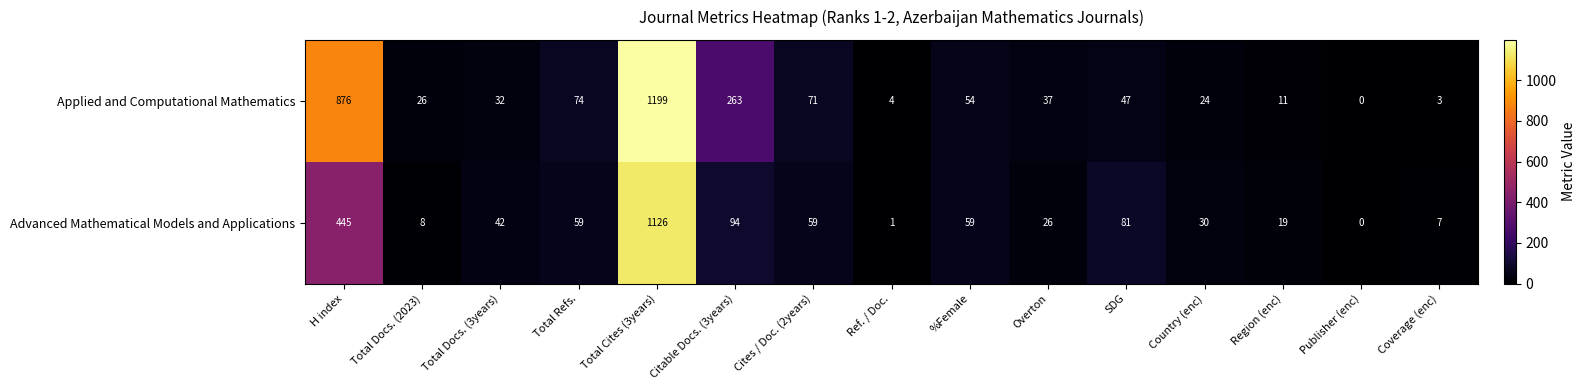

Reading right to left, what are all the values shown in this chart?

Applied and Computational Mathematics: Coverage (enc)=3	Publisher (enc)=0	Region (enc)=11	Country (enc)=24	SDG=47	Overton=37	%Female=54	Ref. / Doc.=4	Cites / Doc. (2years)=71	Citable Docs. (3years)=263	Total Cites (3years)=1199	Total Refs.=74	Total Docs. (3years)=32	Total Docs. (2023)=26	H index=876
Advanced Mathematical Models and Applications: Coverage (enc)=7	Publisher (enc)=0	Region (enc)=19	Country (enc)=30	SDG=81	Overton=26	%Female=59	Ref. / Doc.=1	Cites / Doc. (2years)=59	Citable Docs. (3years)=94	Total Cites (3years)=1126	Total Refs.=59	Total Docs. (3years)=42	Total Docs. (2023)=8	H index=445